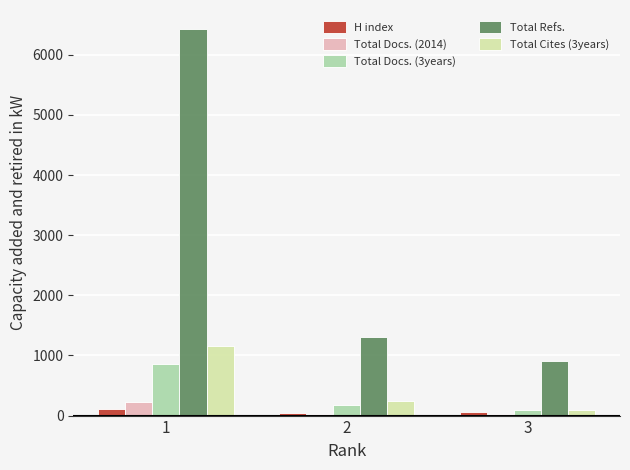

What is the spread (max minus min) of values at 2?

1275